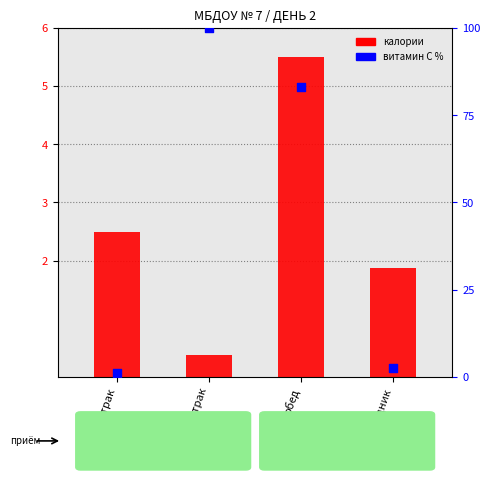

Which series reaches the maximum Y coordinate?

витамин С %